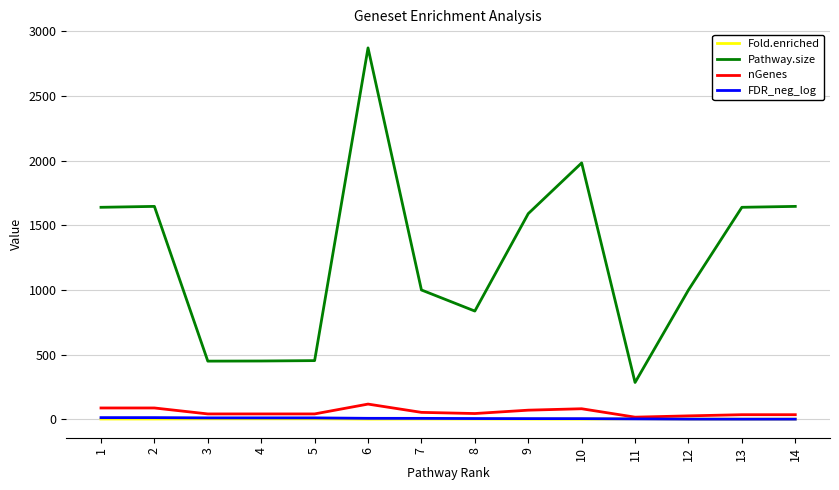

The value of Pathway.size at 11 is 285.0. True or false?

True